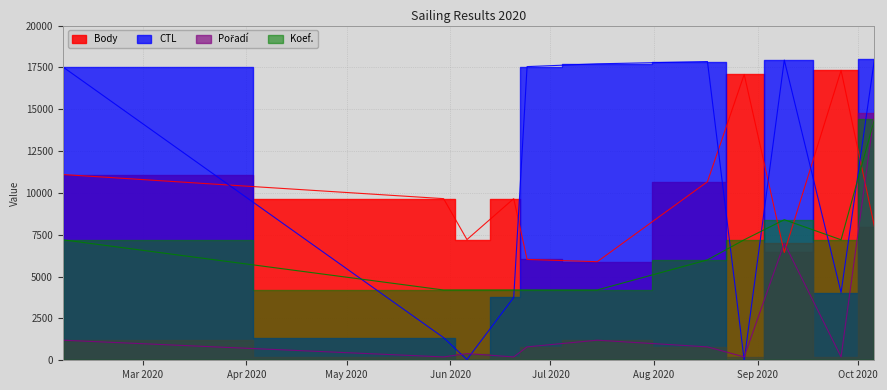

True or false: Pořadí and Koef. intersect in this chart.

True